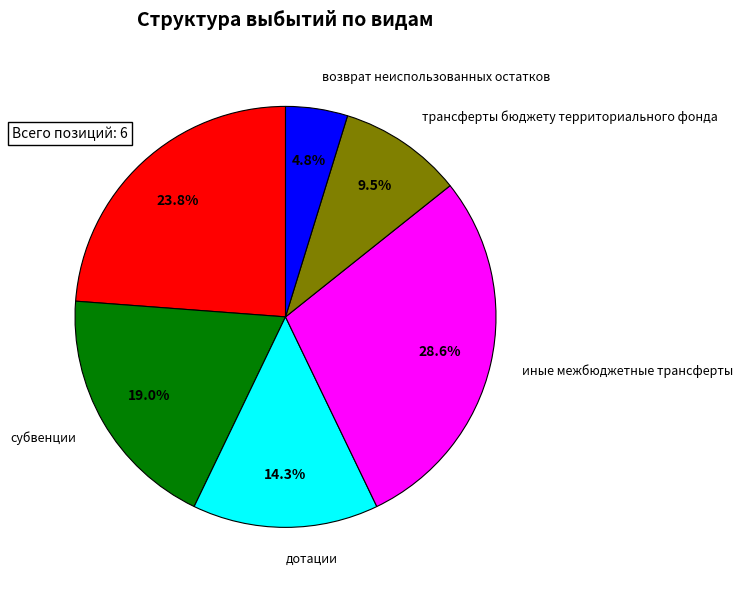

To the nearest percent, what is the combined percentage of субсидии and субвенции?

43%